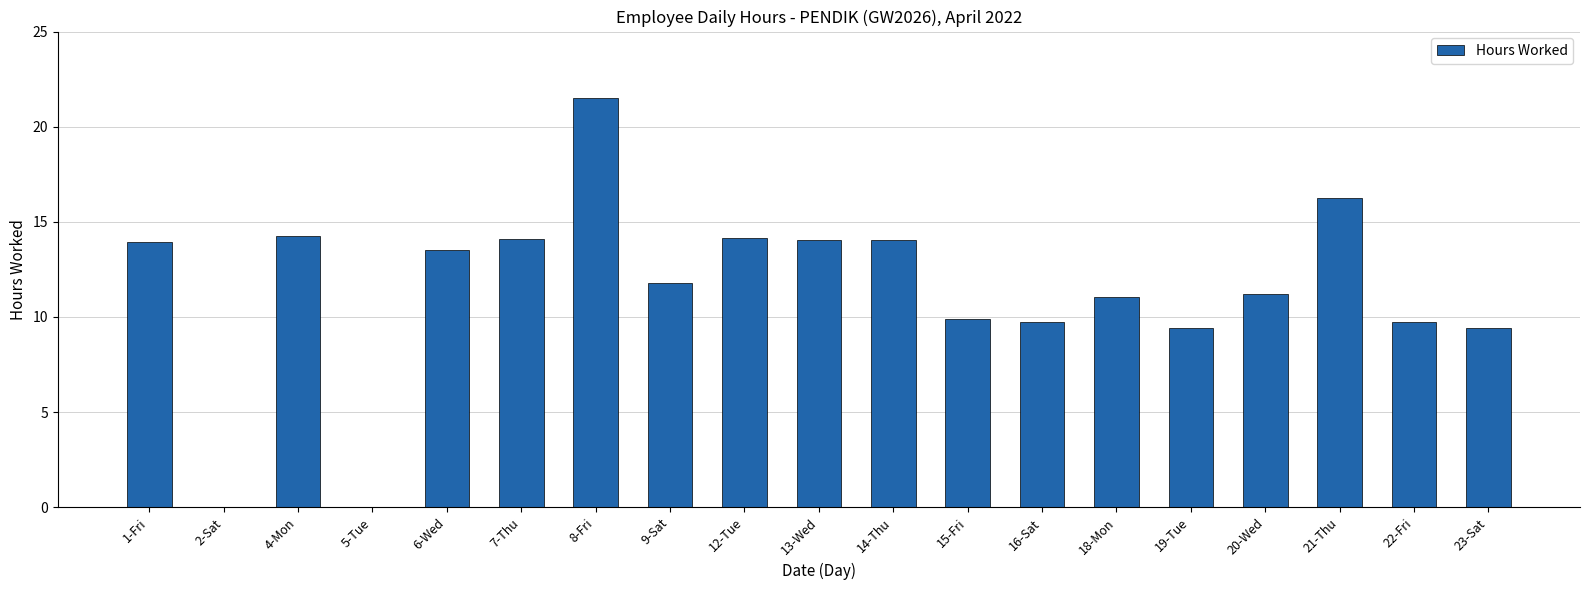

What is the change in value from 9-Sat to 15-Fri?

-1.9